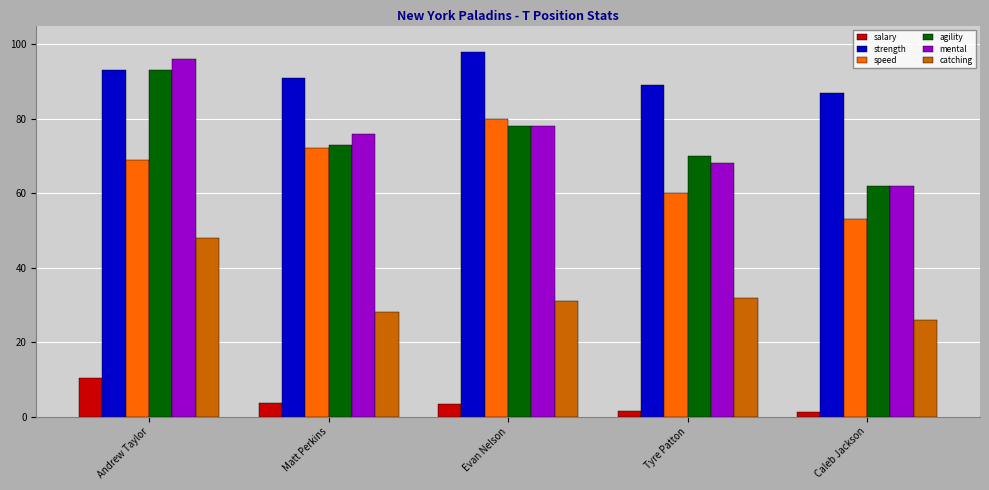

Which series has the largest range (max minus min)?

mental